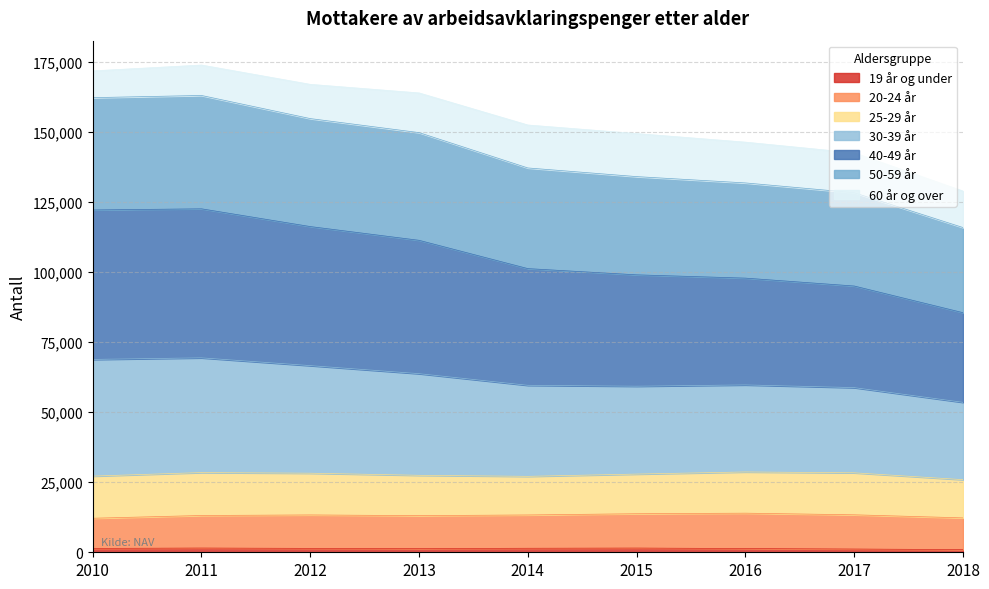

Which has a higher value, 2012 or 2015?

2015